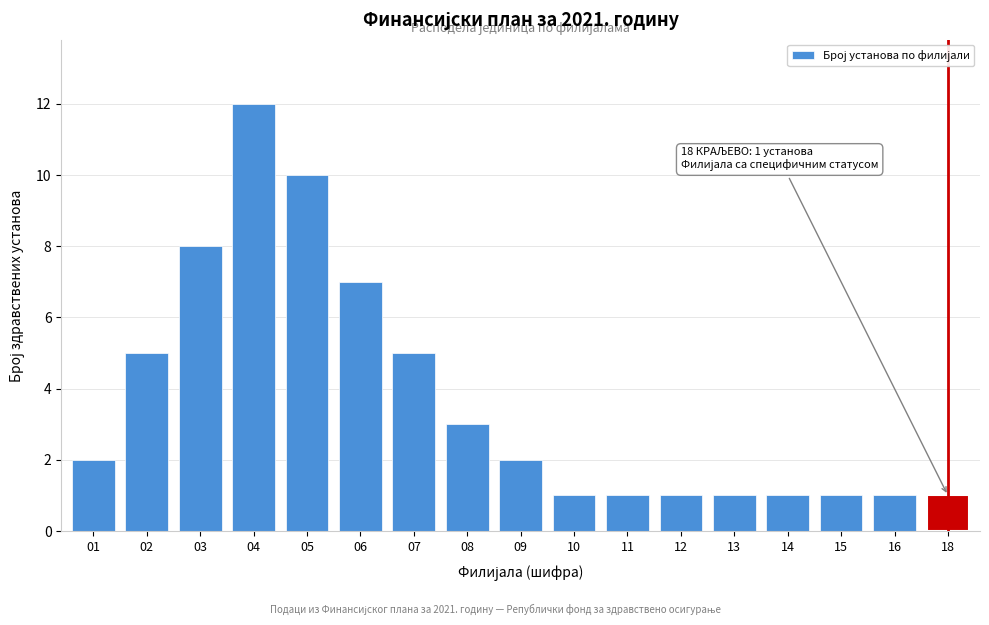

Reading left to right, transcribe all the data shown in this chart.

01=2	02=5	03=8	04=12	05=10	06=7	07=5	08=3	09=2	10=1	11=1	12=1	13=1	14=1	15=1	16=1	18=1